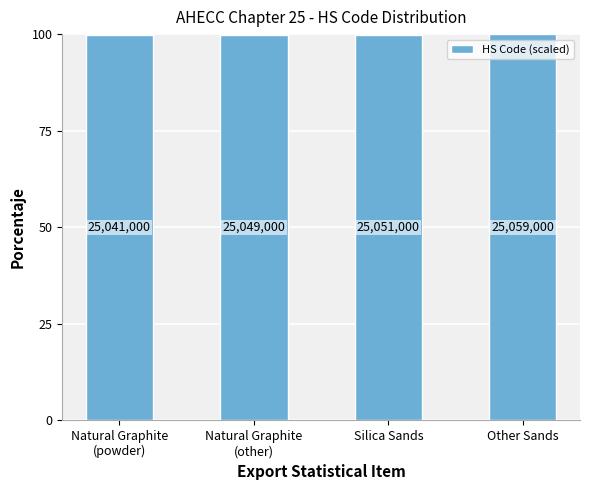

The chart shows a value of 164.2 at Natural Graphite
(other). True or false?

False